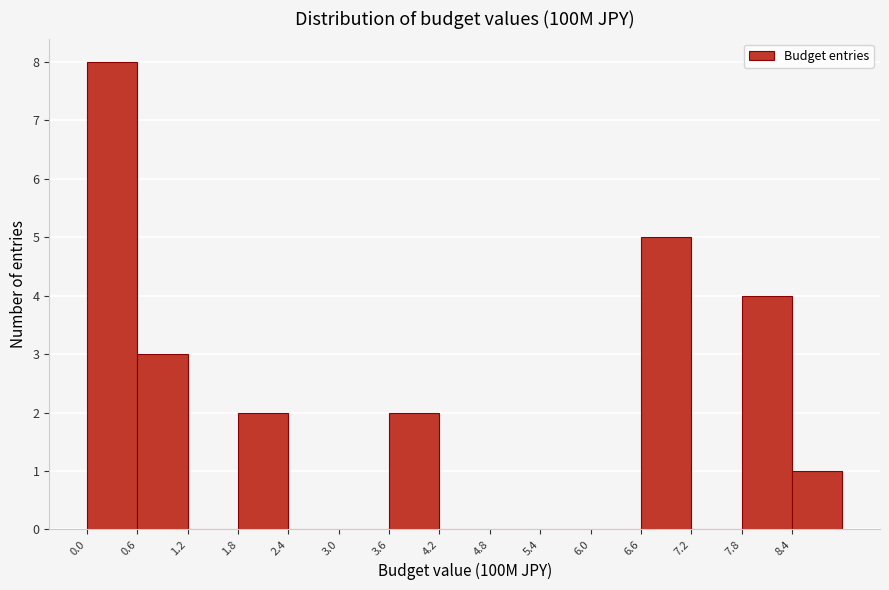

Reading left to right, transcribe this chart: for each bar, give the range it covers on the x-axis and its height. The values are not printed on the chart, so give them approximately, as read against the axis.

0.0 to 0.6: 8
0.6 to 1.2: 3
1.2 to 1.8: 0
1.8 to 2.4: 2
2.4 to 3.0: 0
3.0 to 3.6: 0
3.6 to 4.2: 2
4.2 to 4.8: 0
4.8 to 5.4: 0
5.4 to 6.0: 0
6.0 to 6.6: 0
6.6 to 7.2: 5
7.2 to 7.8: 0
7.8 to 8.4: 4
8.4 to 9.0: 1